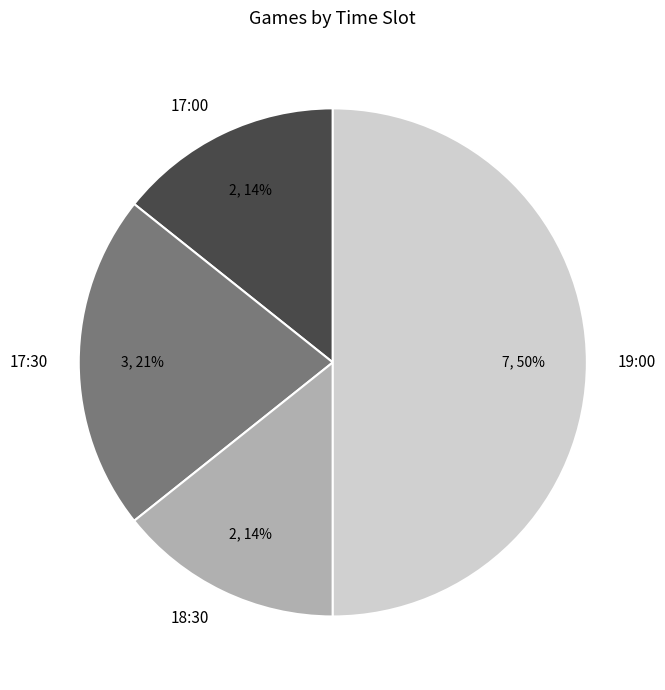

How many segments does this pie chart have?

4